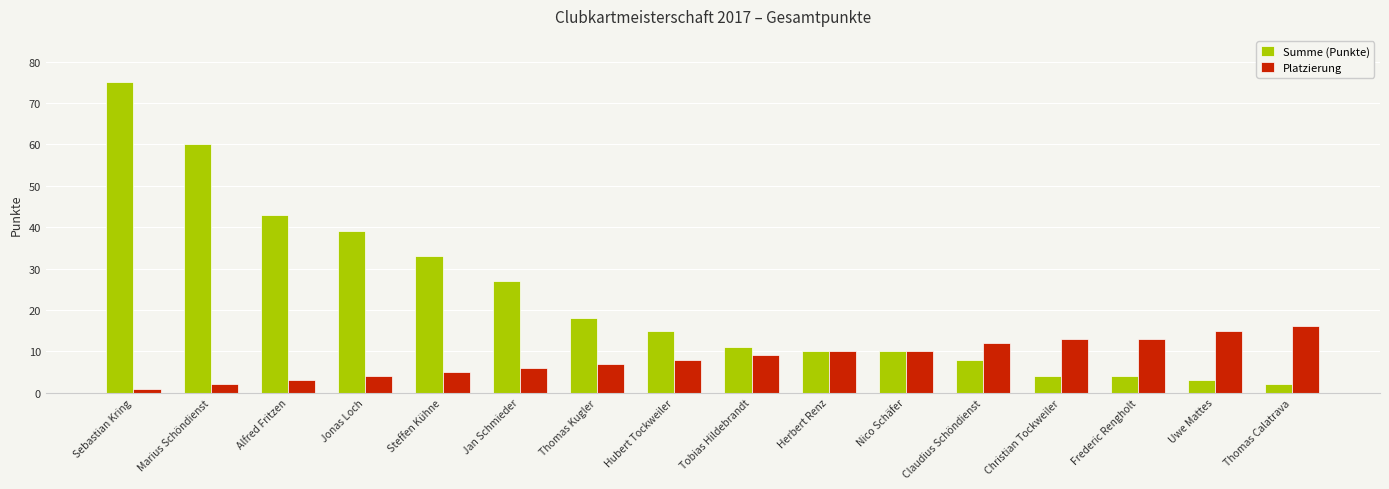

What is the total value across all series at Thomas Calatrava?

18